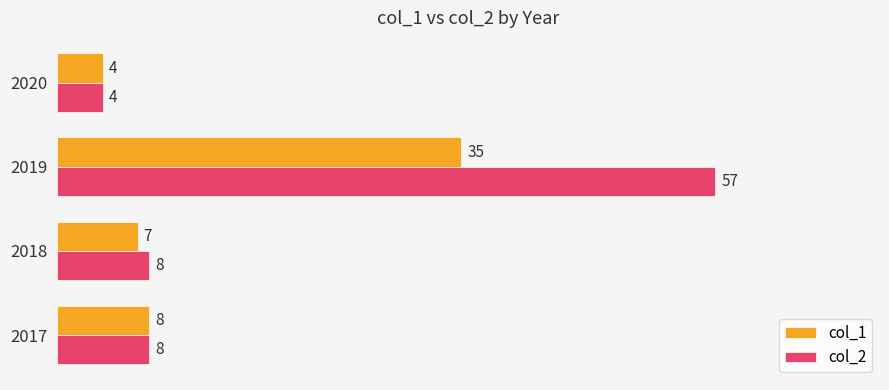

At which category is the sum across all series the highest?

2019